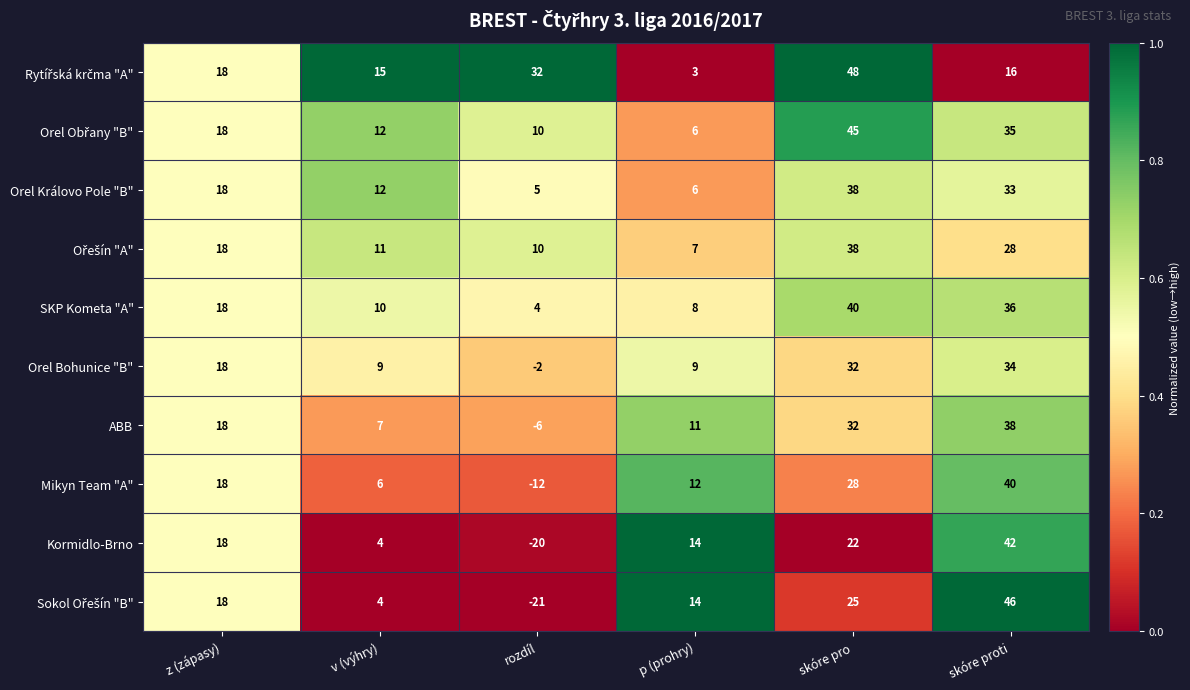

Count the number of categories in the chart.

6